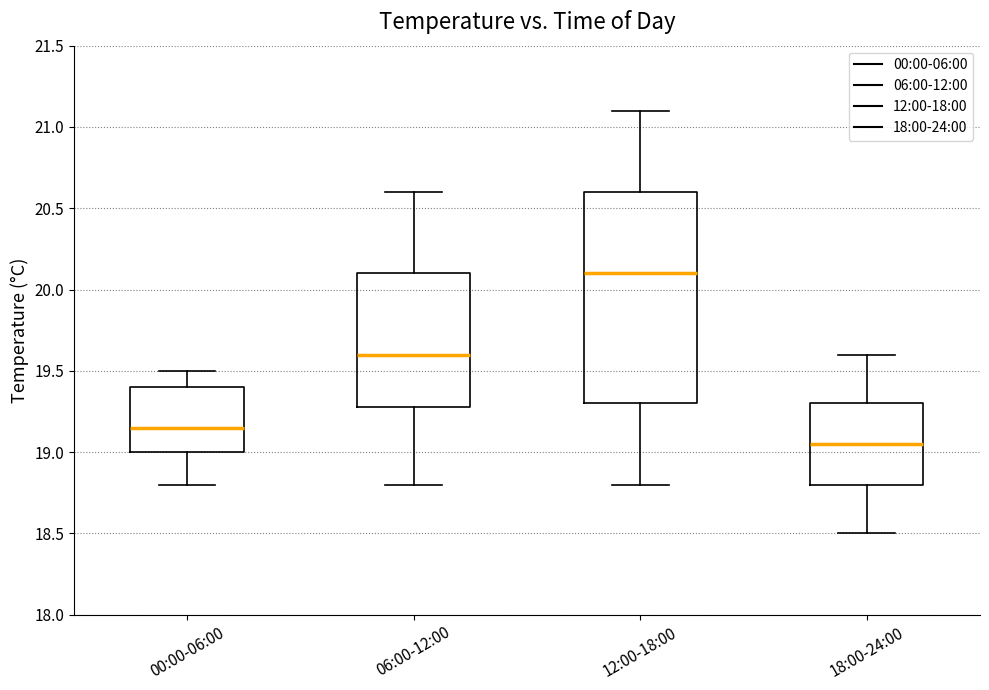

Comparing the boxes themselves (not the whiskers), which one is the tallest?

12:00-18:00